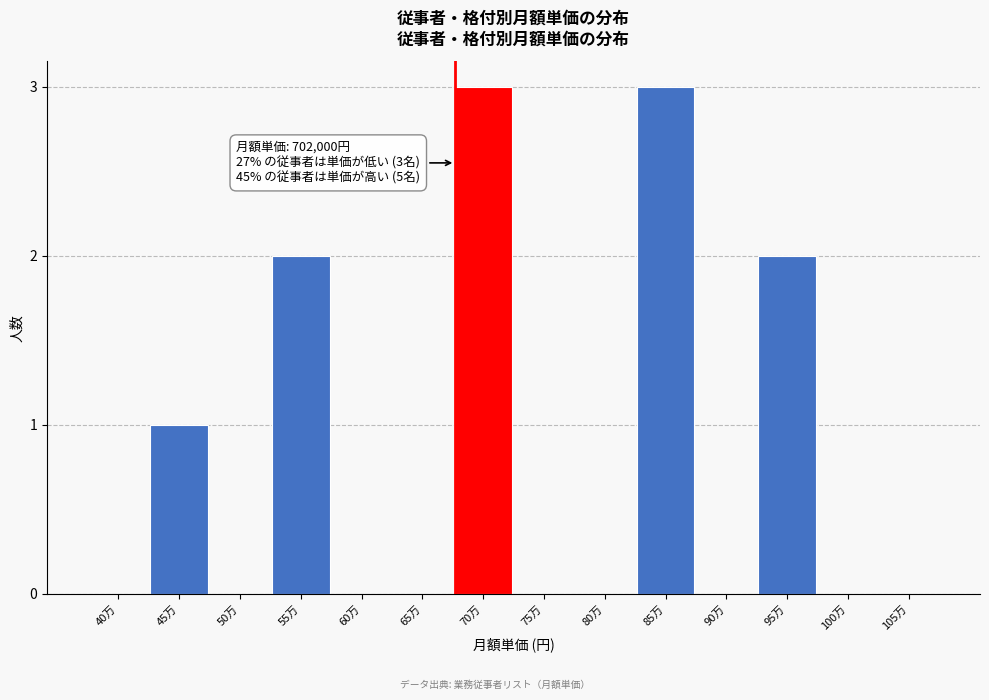

Reading left to right, extract all data points from this chart.

40万=0	45万=1	50万=0	55万=2	60万=0	65万=0	70万=3	75万=0	80万=0	85万=3	90万=0	95万=2	100万=0	105万=0